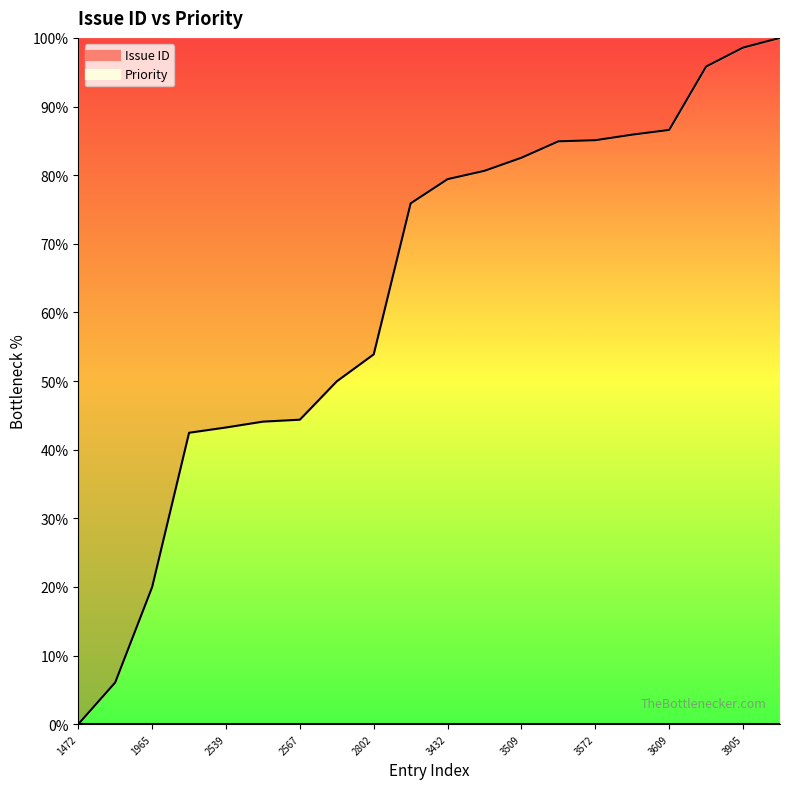

What is the greatest value displayed?

100.0